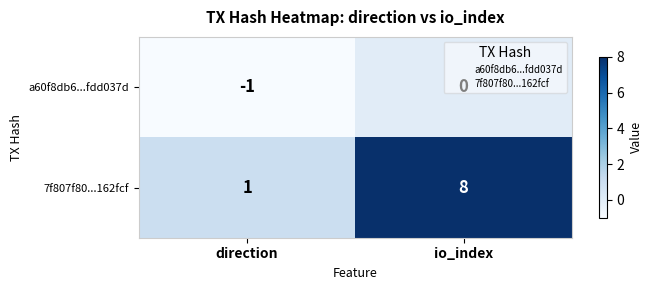

How many distinct data groups are displayed?

2